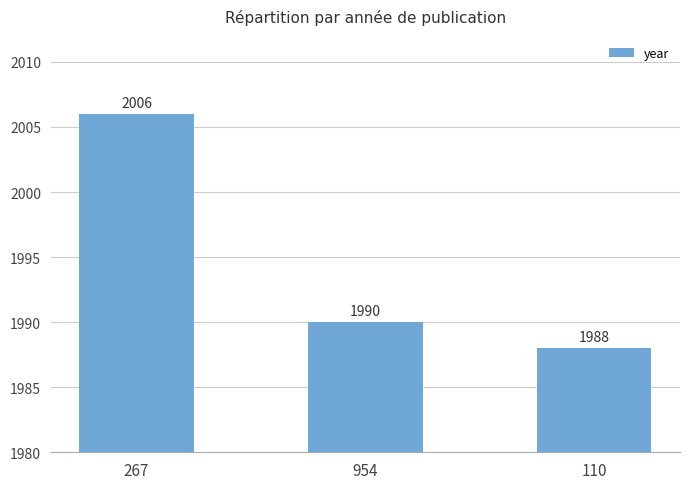

Is it true that the value at 110 is 1988?

True